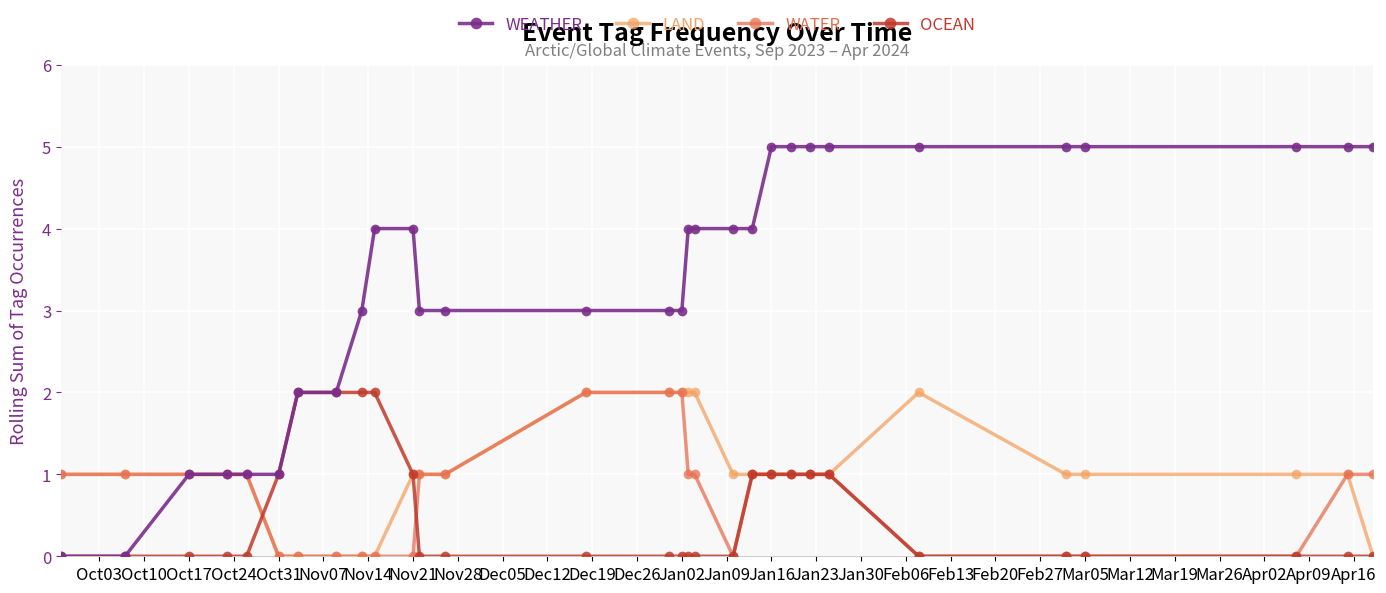

Which series has the largest range (max minus min)?

WEATHER